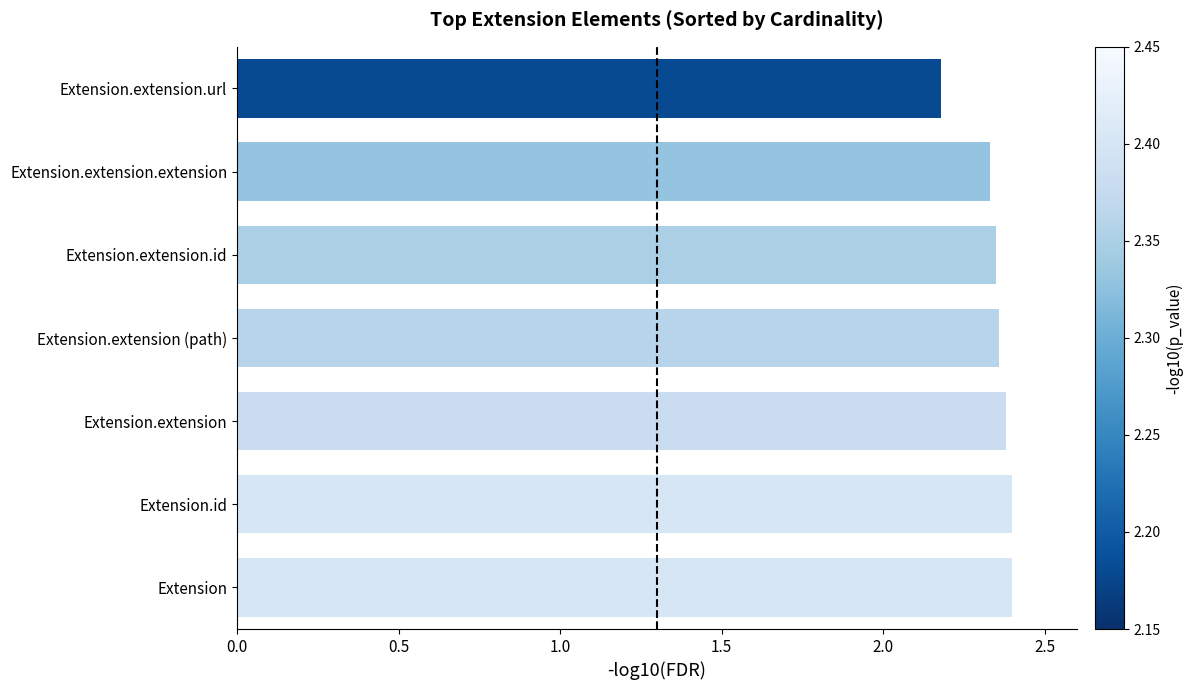

What is the ratio of the value at Extension.extension.url to the value at Extension.extension.id?

0.9